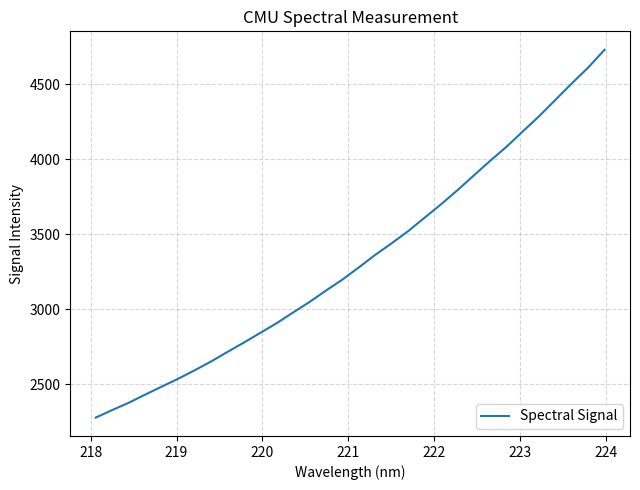

Count the number of categories in the chart.

32